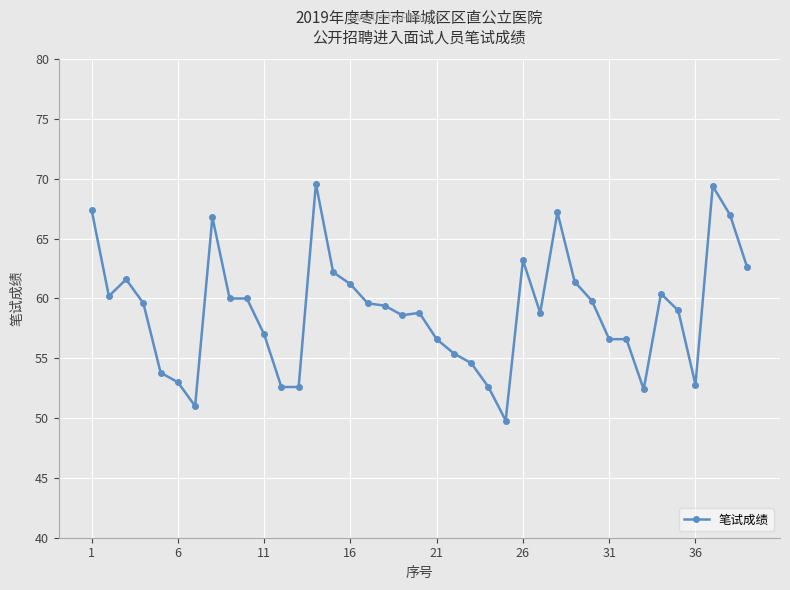

What is the average value?

59.0